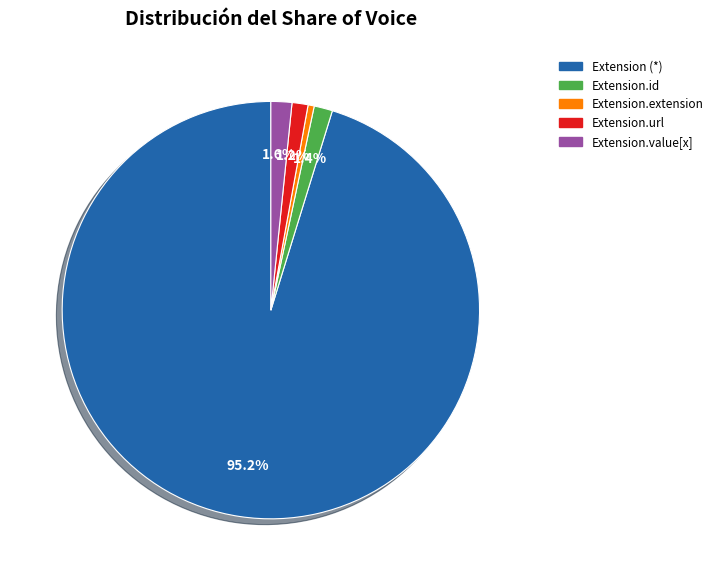

Is there a majority slice in this chart?

Yes